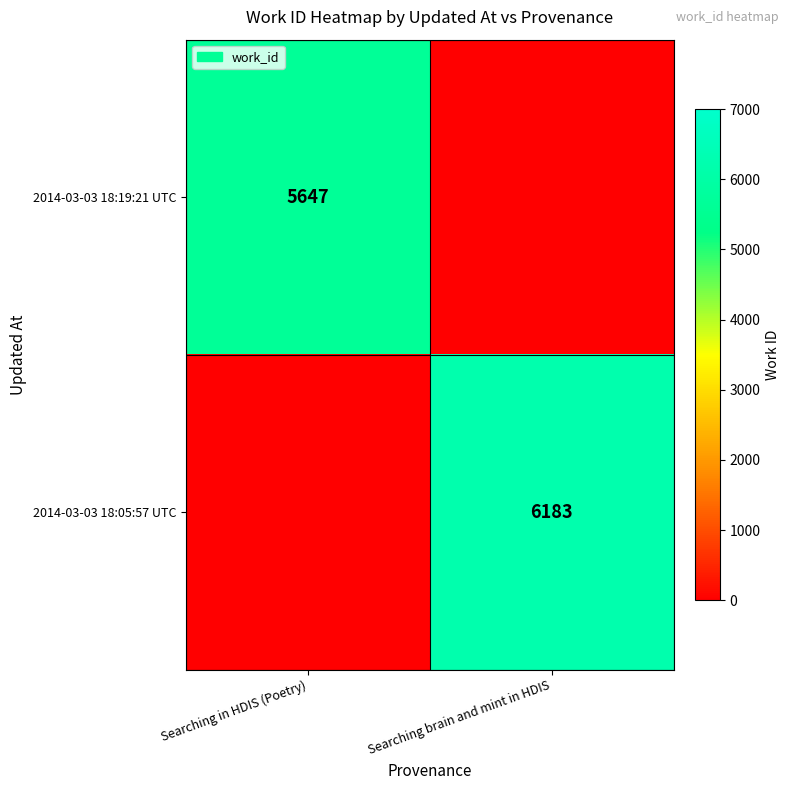

At how many categories does at least one series exceed 2983?

2